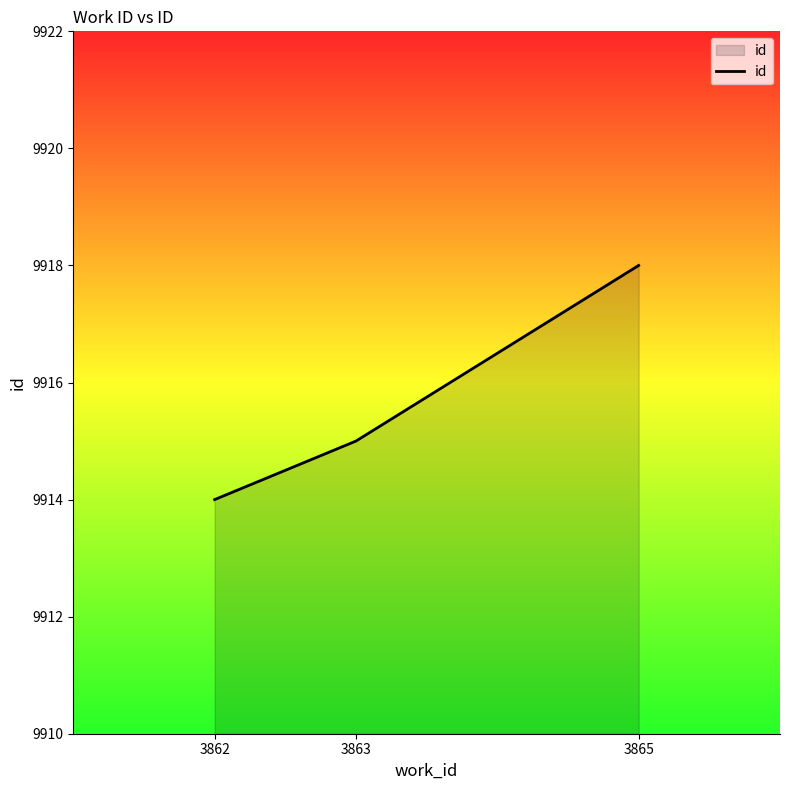

Reading right to left, extract all data points from this chart.

9918	9915	9914